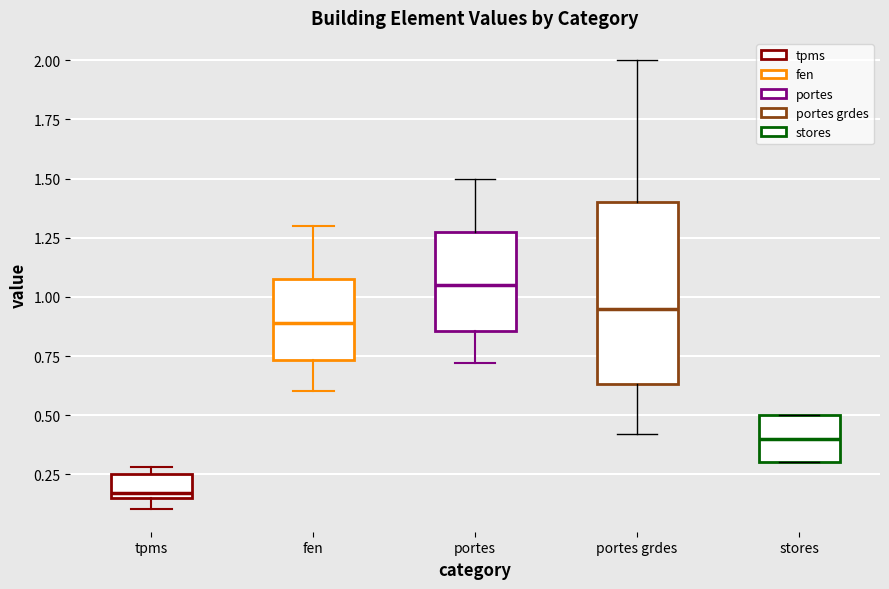

Where does the lower whisker of the box for portes end on the y-axis? The values are not printed on the chart, so give them approximately, as read against the axis.

0.70